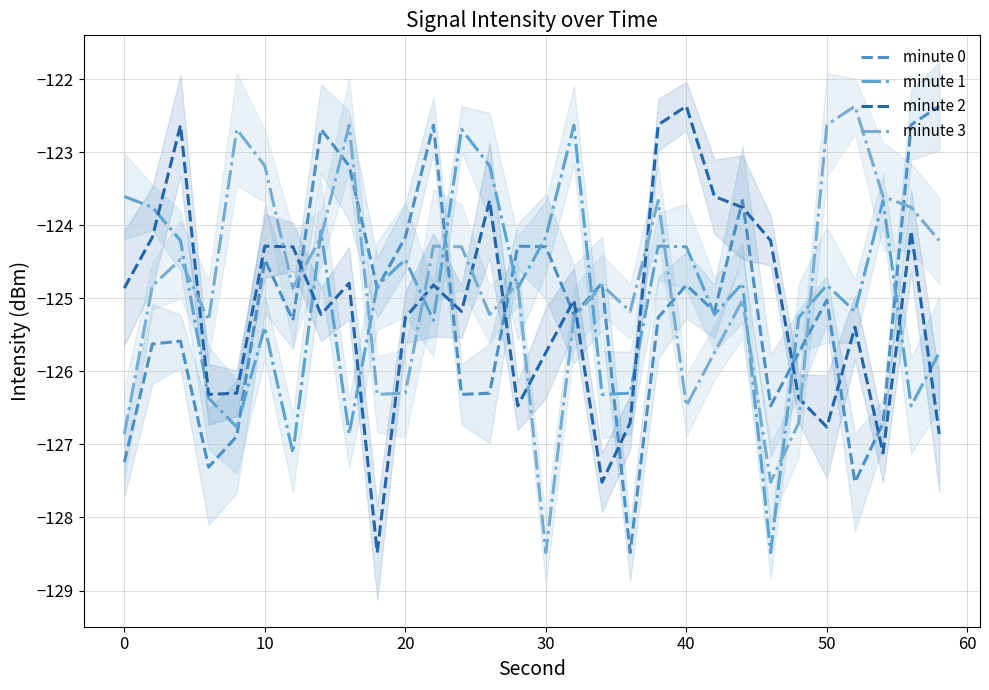

Which has a higher value, −10 or 20?

20